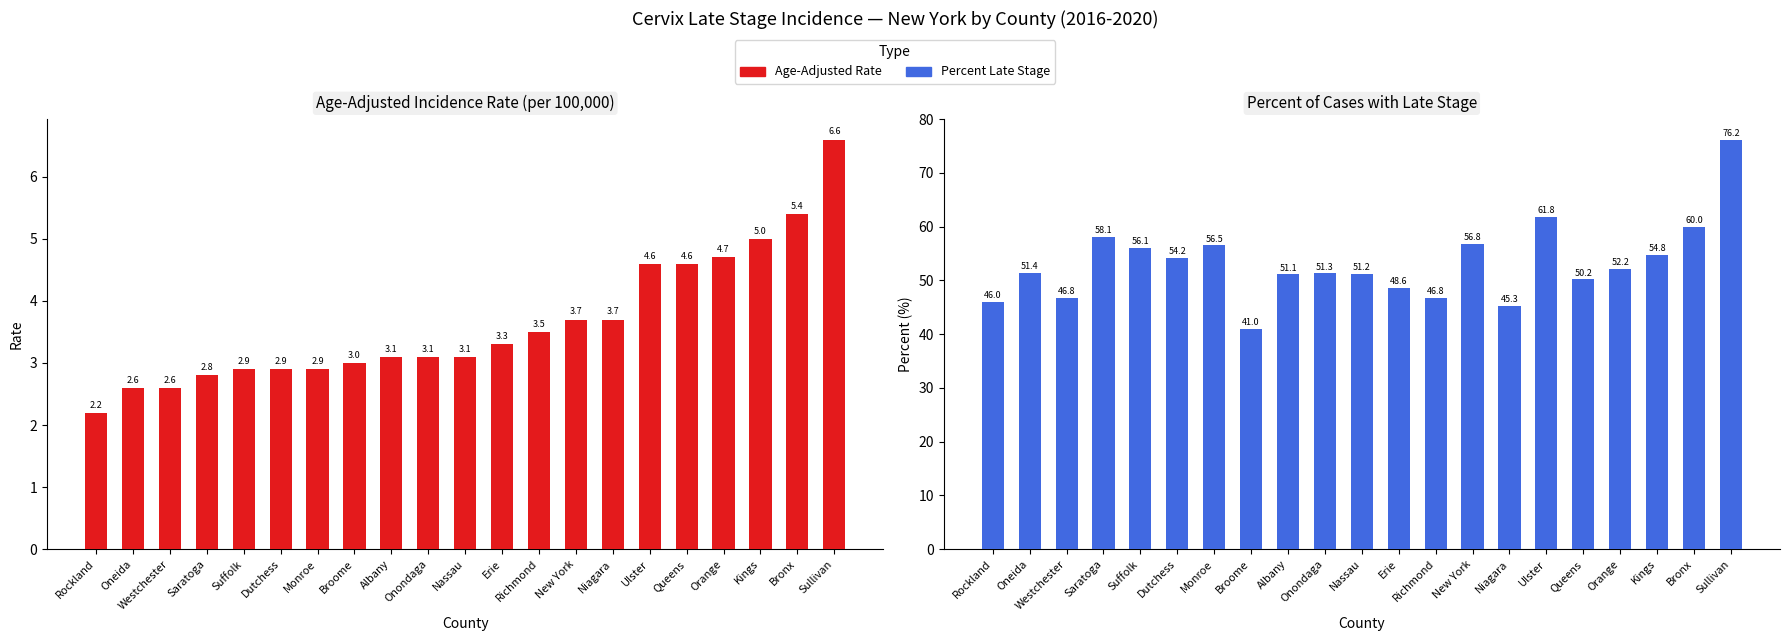

How many data points does each series have?

21